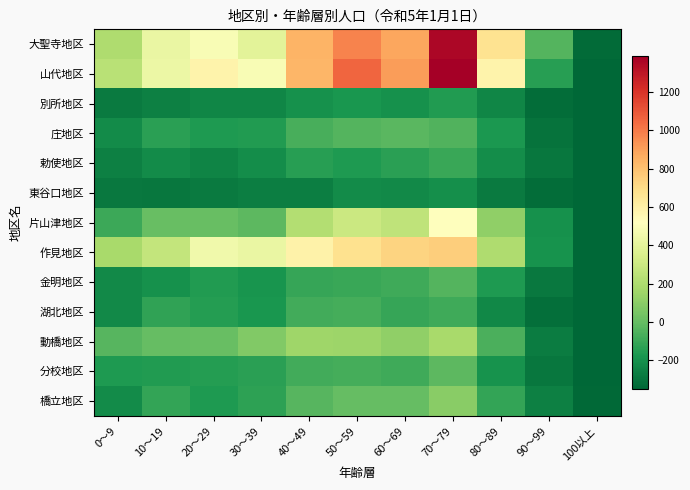

At 70～79, list the series in order from largest to smallest.

山代地区, 大聖寺地区, 作見地区, 片山津地区, 動橋地区, 橋立地区, 分校地区, 金明地区, 庄地区, 湖北地区, 勅使地区, 別所地区, 東谷口地区